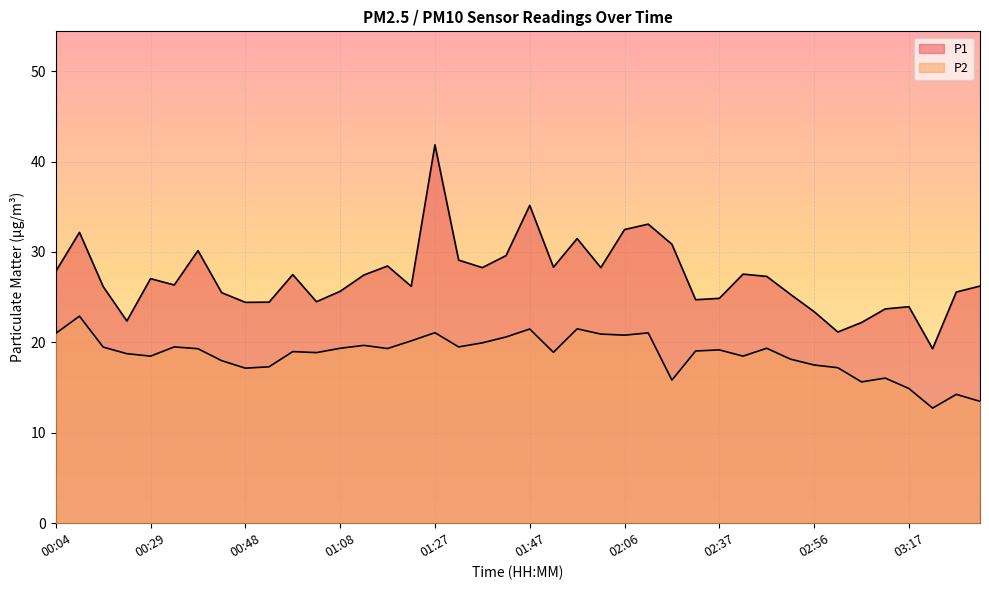

What is the lowest value of the P1 series?

19.3